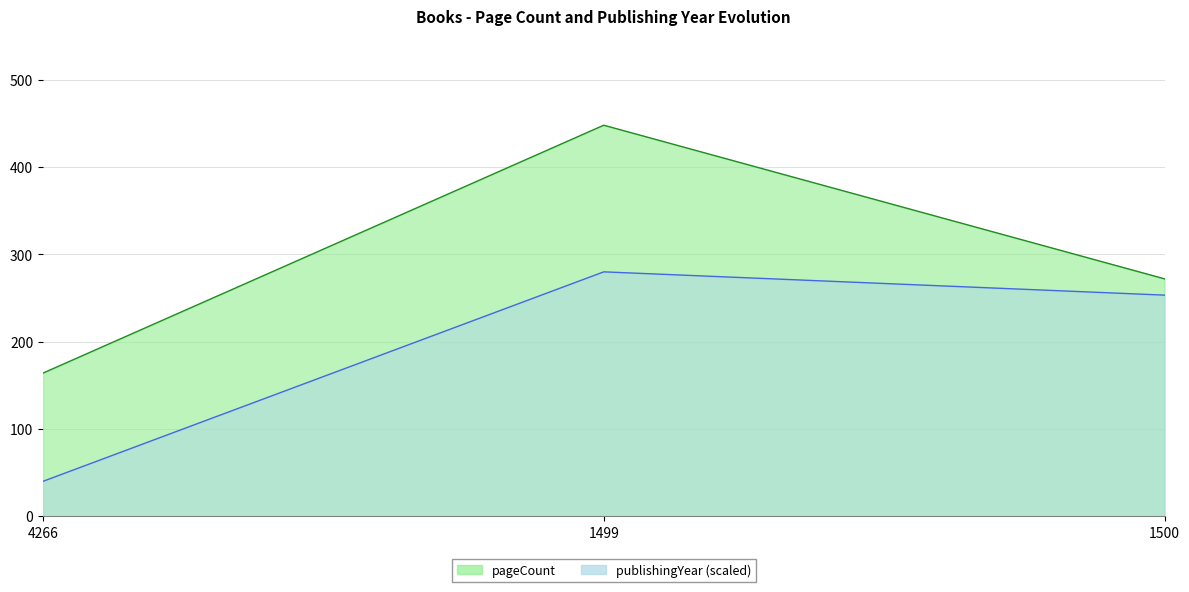

Rank the series by their maximum value, from highest to lowest.

pageCount, publishingYear